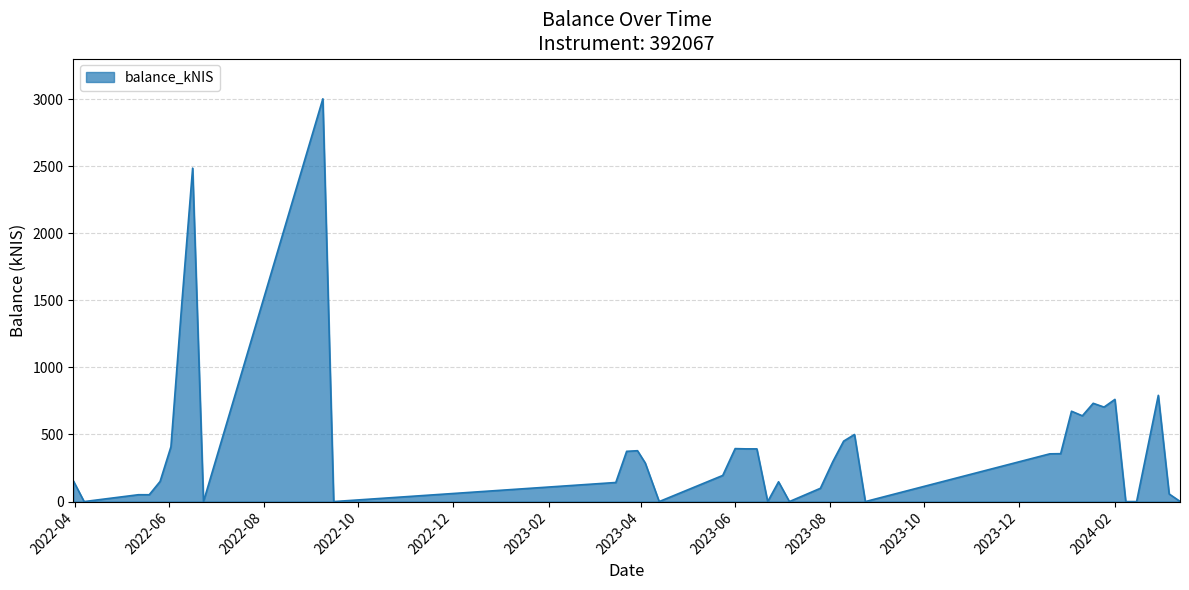

What is the maximum value shown in the chart?

3001.5